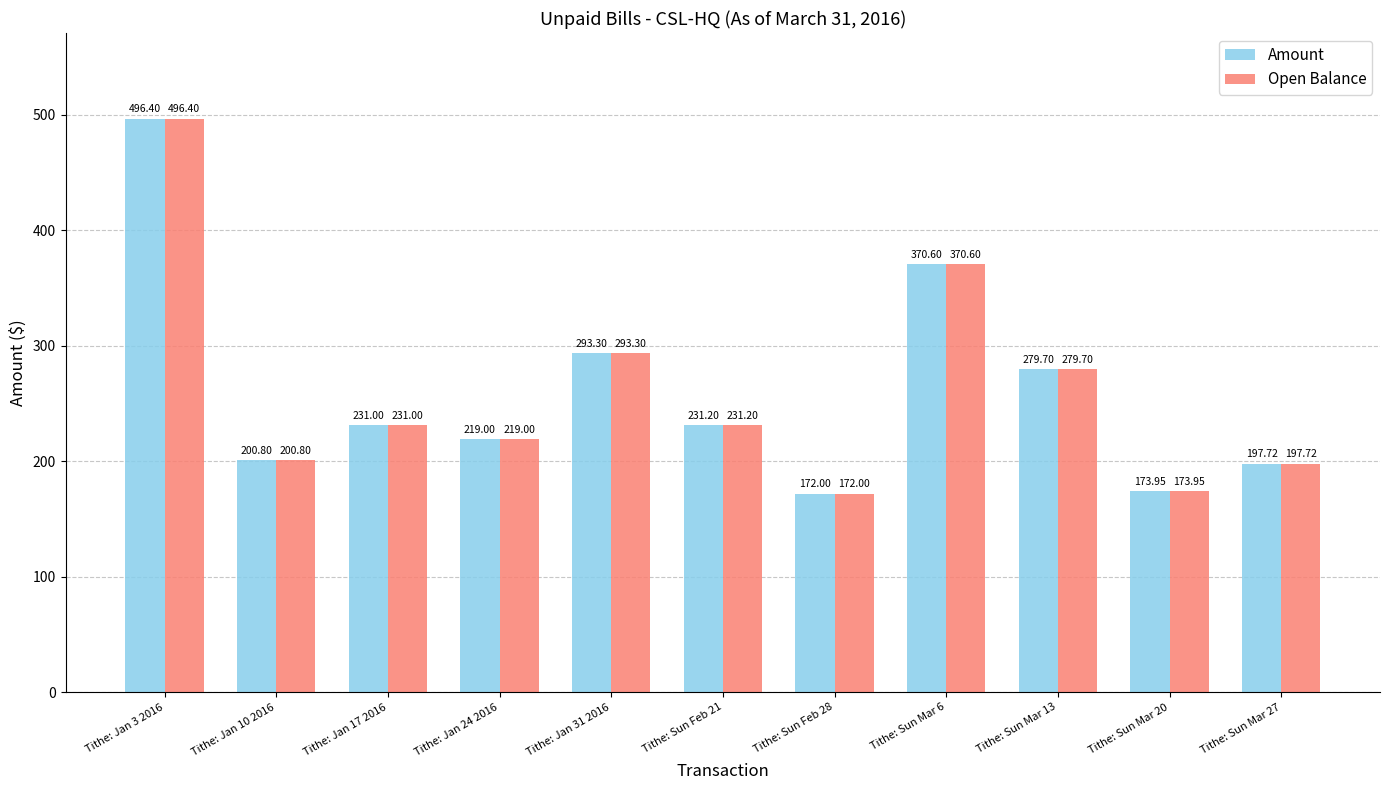

What is the value of the Amount bar at the 4th from the left?

219.0